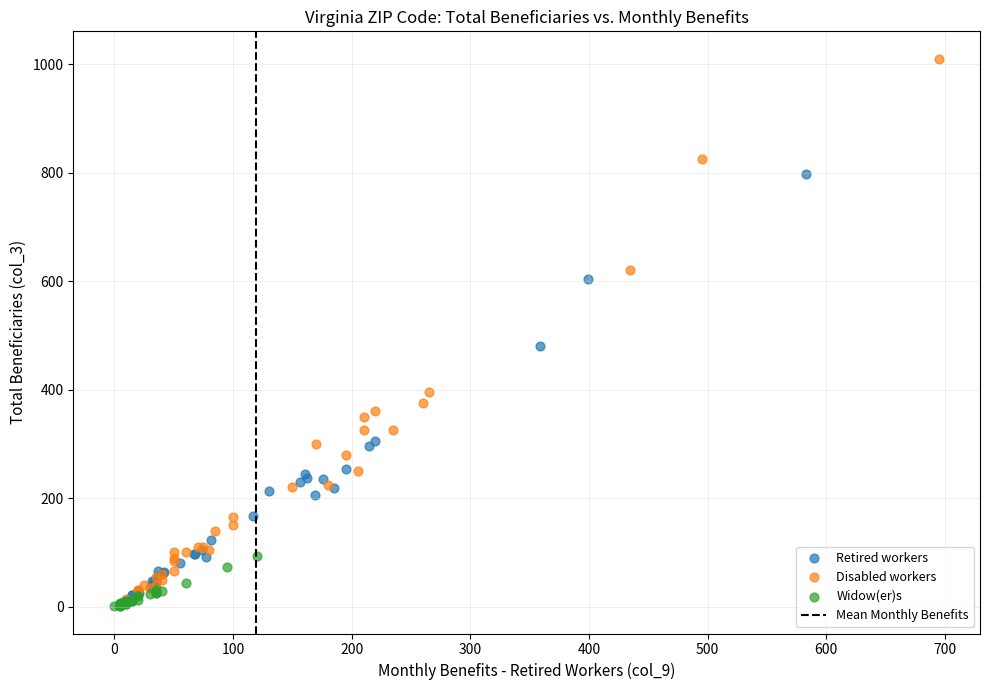

Which series has the widest spread of Y values?

Disabled workers